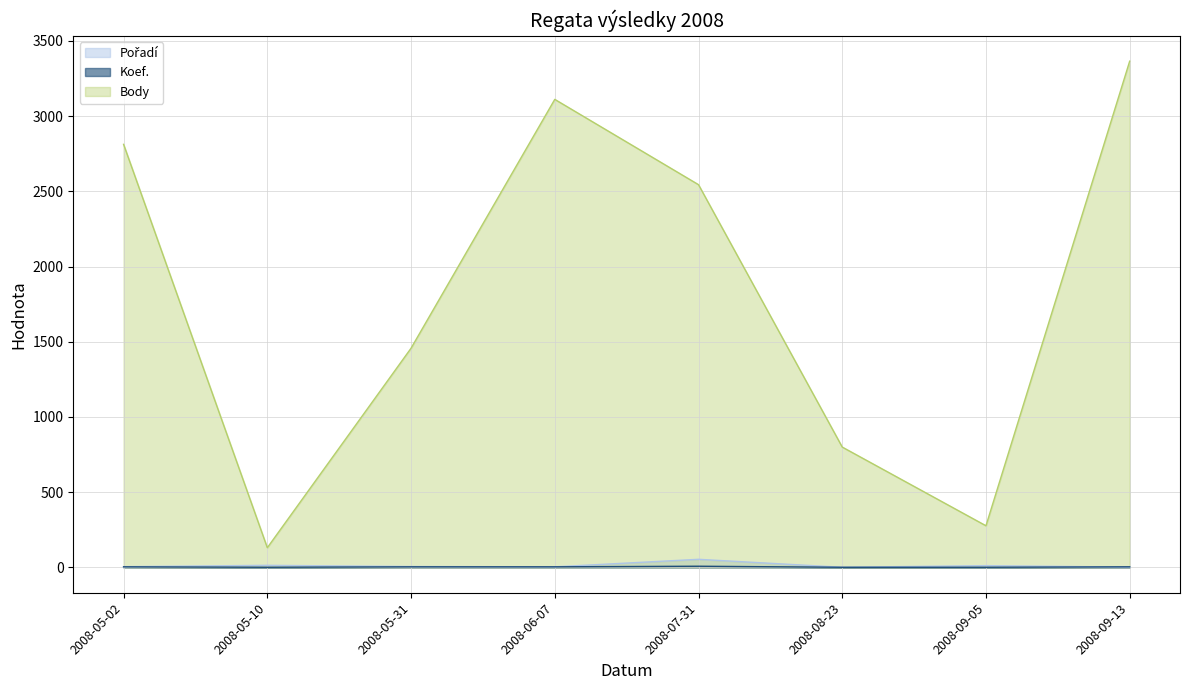

True or false: Pořadí and Koef. intersect in this chart.

True